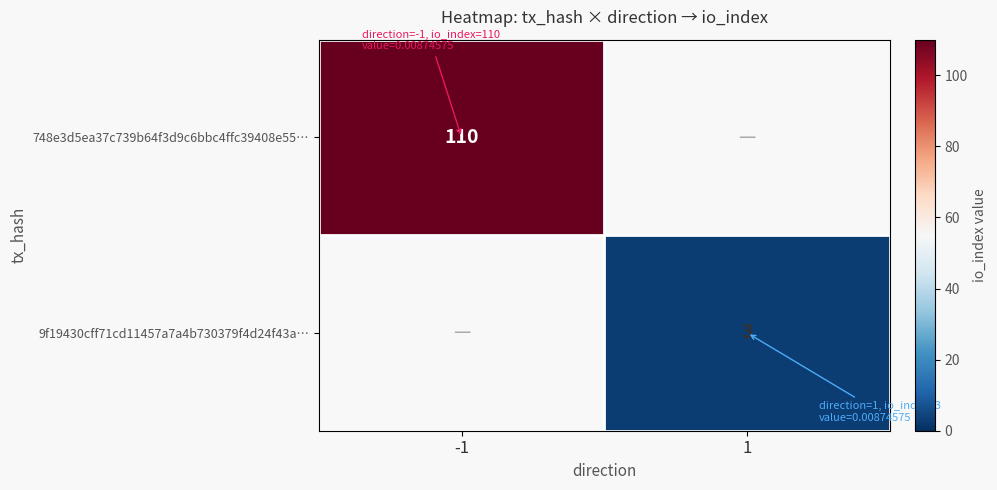

True or false: 9f19430cff71cd11457a7a4b730379f4d24f43a… has a value of 3 at 1.

True